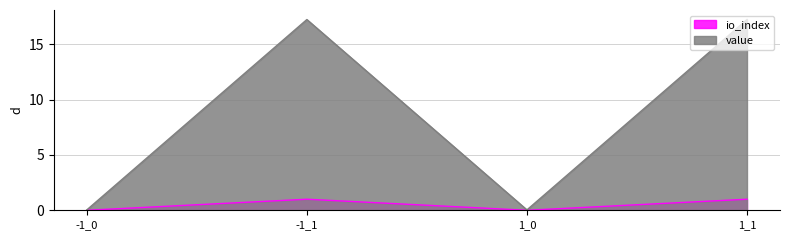

Rank the categories by value value from lowest to highest.

-1_0, 1_0, -1_1, 1_1